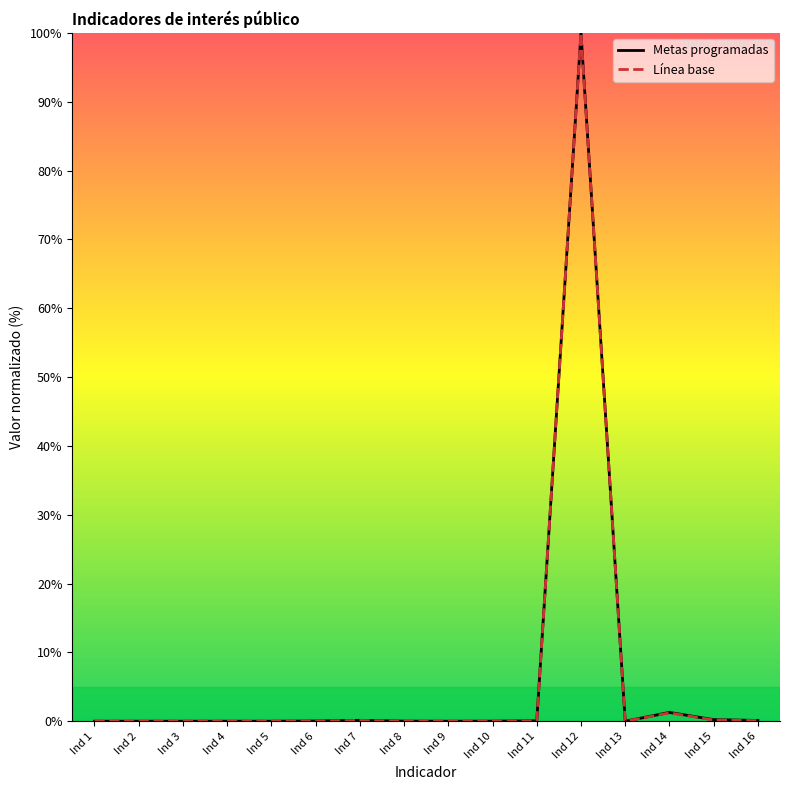

At which label does Metas programadas reach its peak?

Ind 12